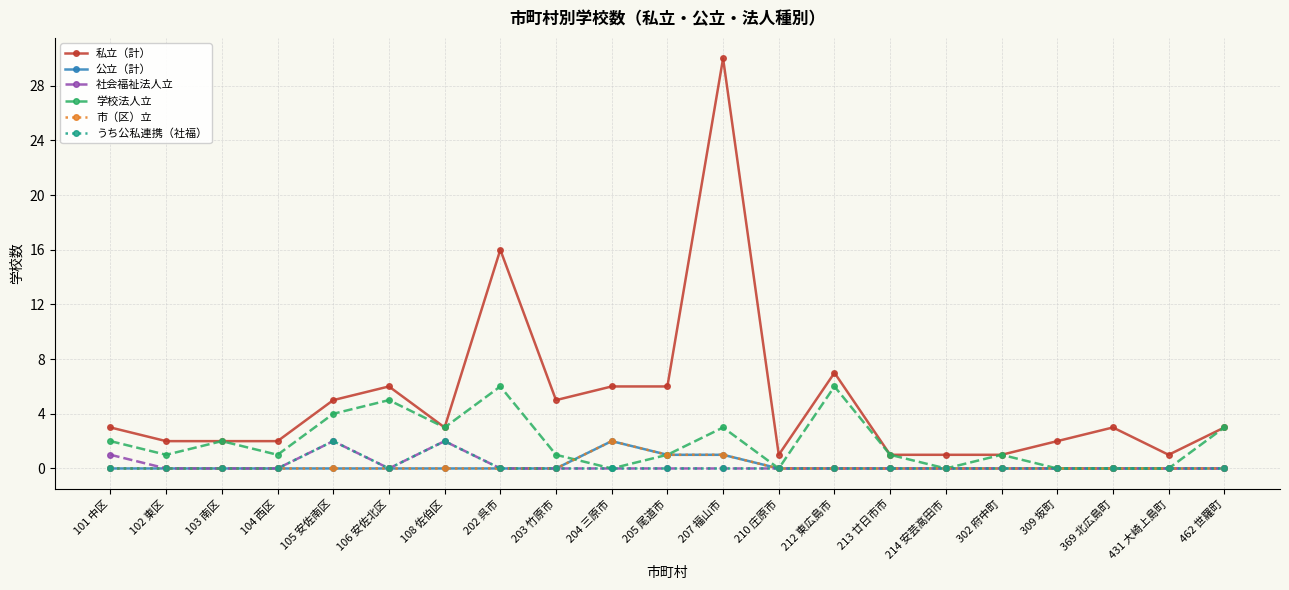

What is the value of the うち公私連携（社福） point at the 7th from the left?

2